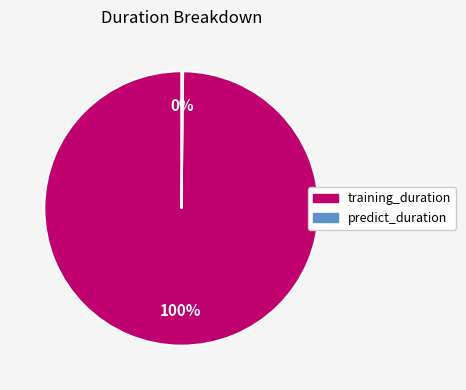

What is the largest slice in the pie chart?

training_duration